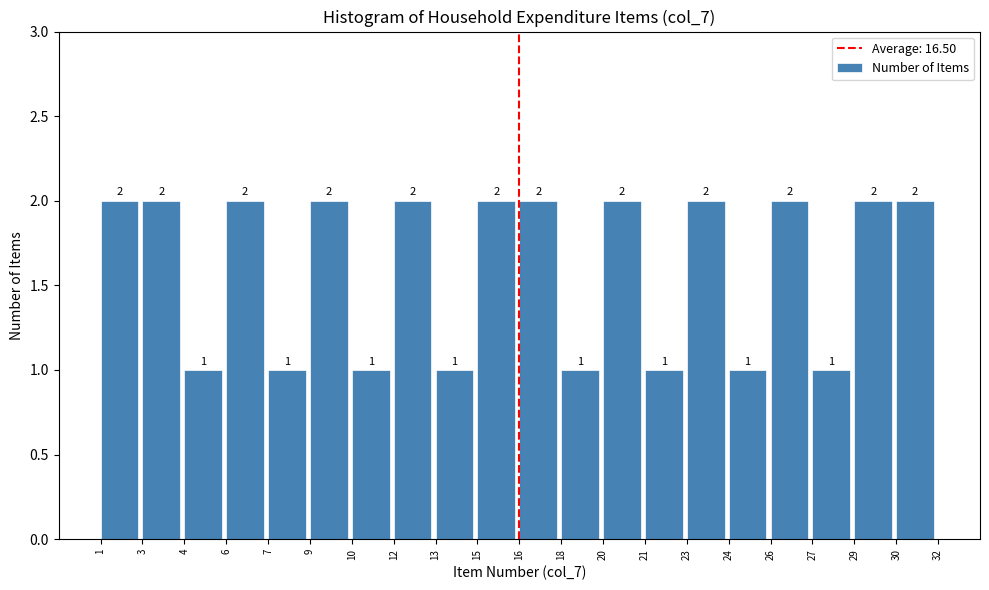

Reading left to right, list all the values displayed in this chart.

2	2	1	2	1	2	1	2	1	2	2	1	2	1	2	1	2	1	2	2